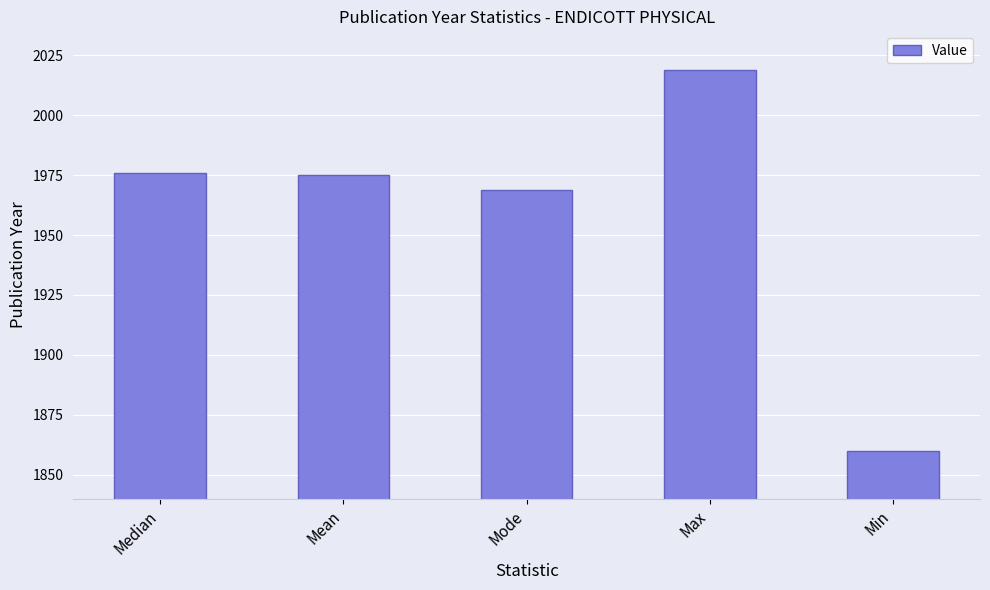

What value does the data have at Max, to the nearest 50?

2000